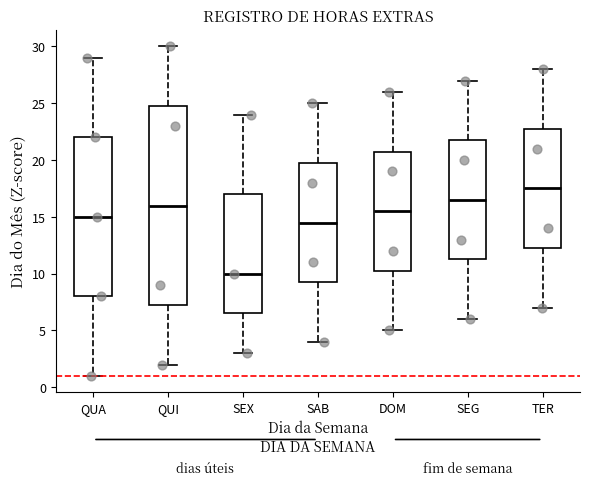

Comparing the boxes themselves (not the whiskers), which one is the tallest?

QUI